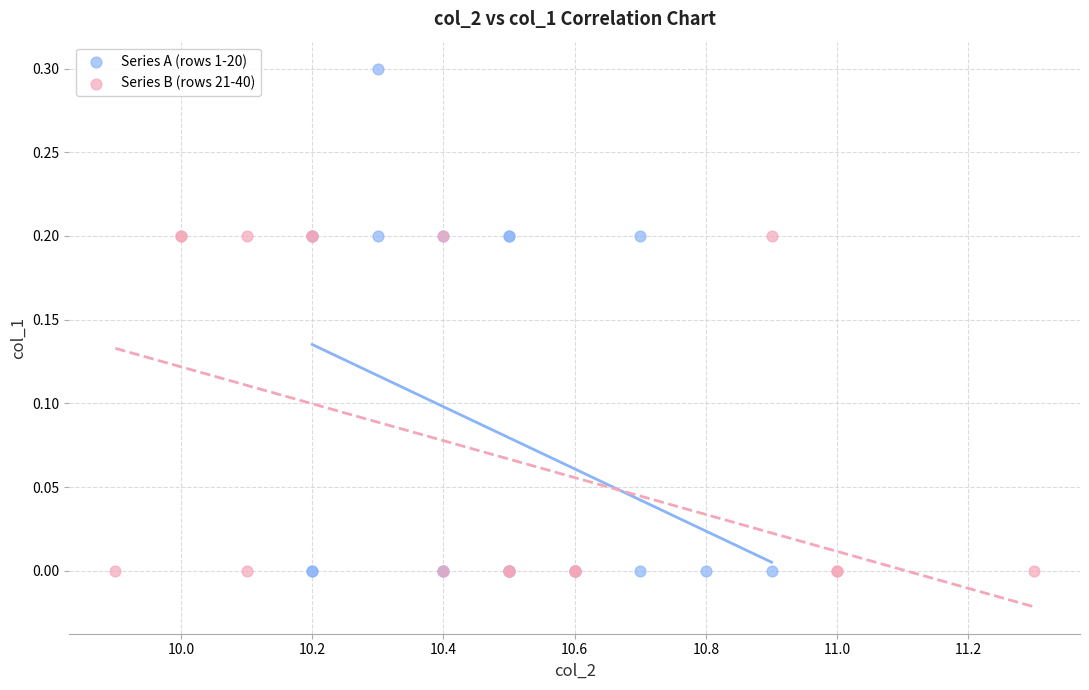

Which series has the largest Y range (max minus min)?

Series A (rows 1-20)